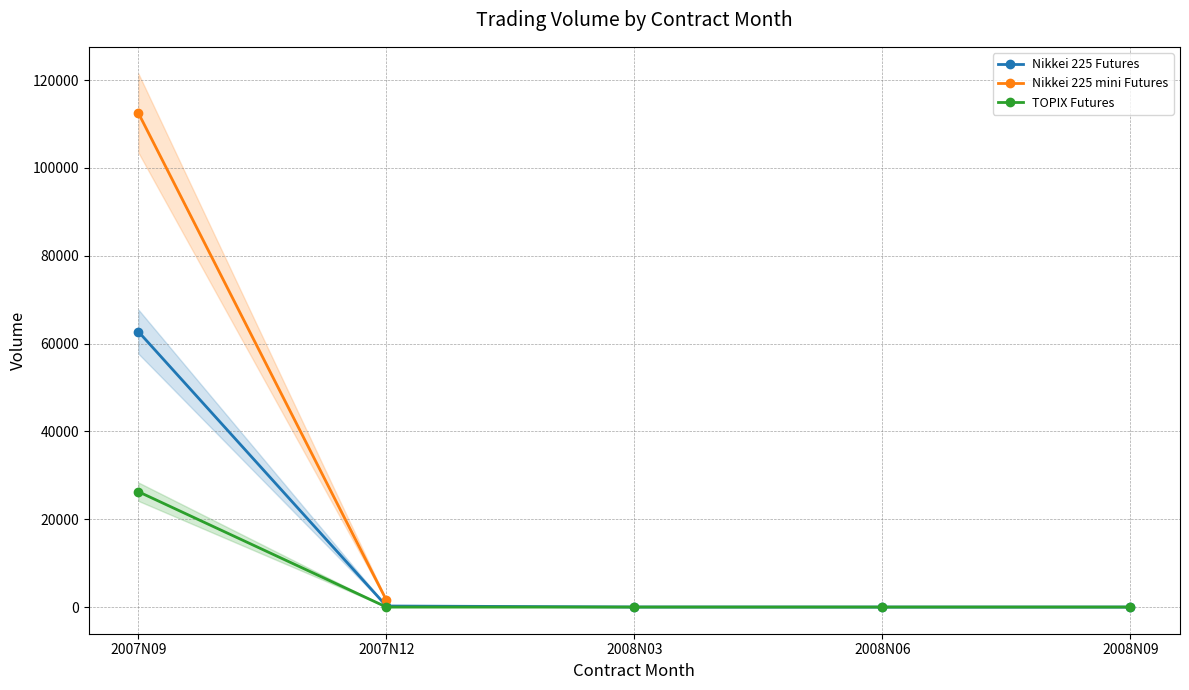

What is the difference between the second highest and second lowest values in the Nikkei 225 Futures series?

237